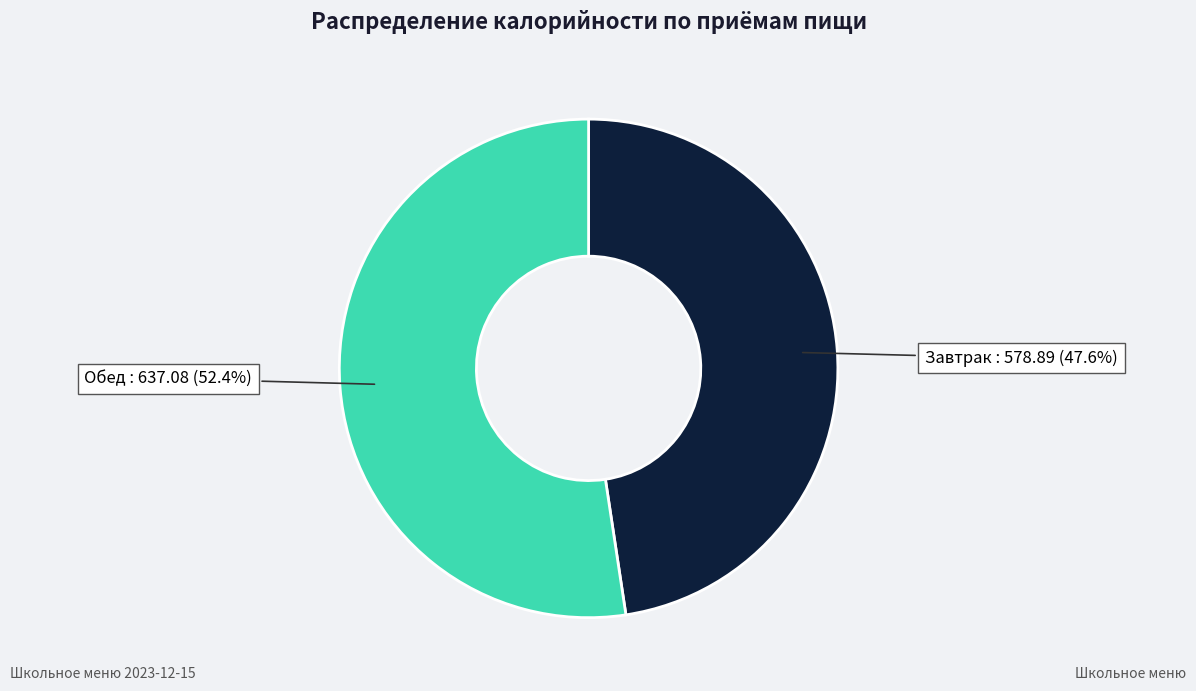

Is there a majority slice in this chart?

Yes